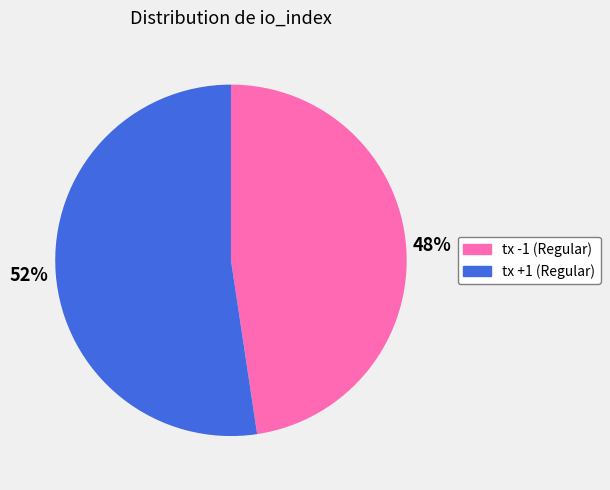

Does any single category account for the majority?

Yes